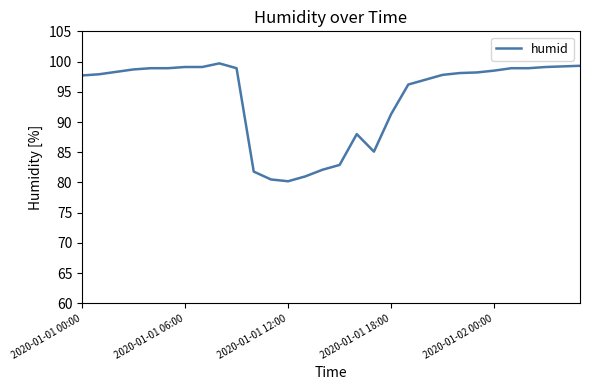

What is the maximum value shown in the chart?

99.7